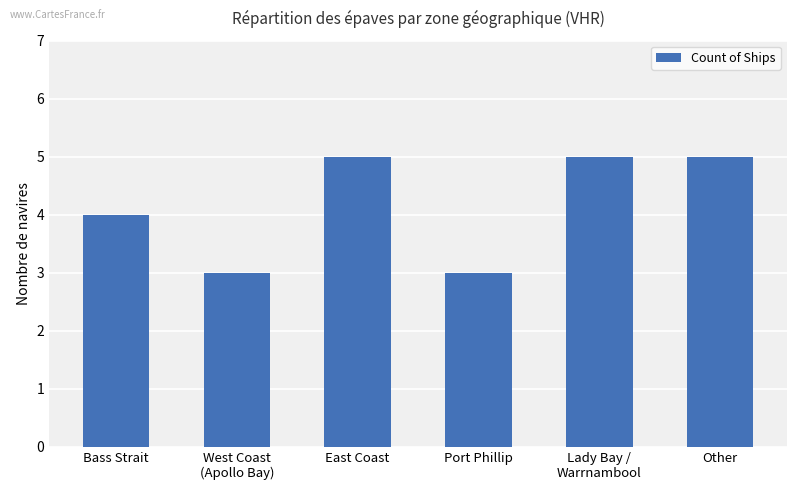

What is the average value?

4